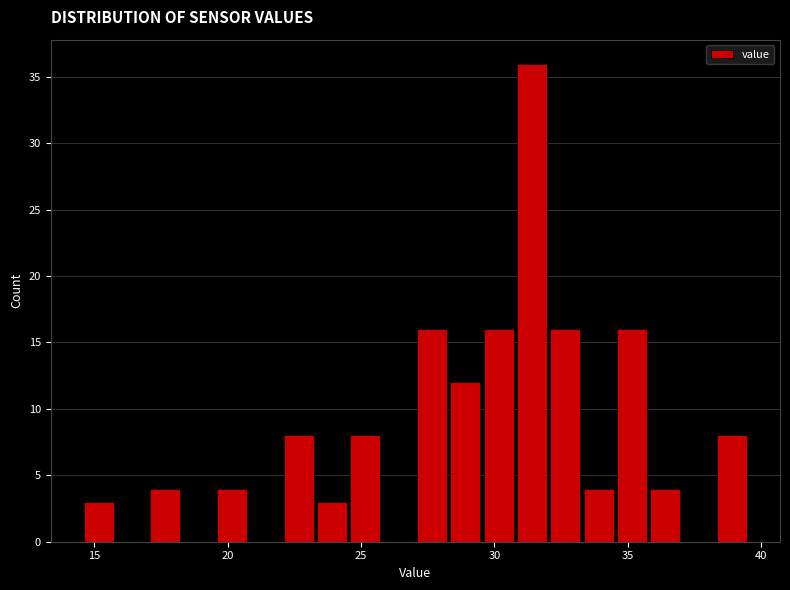

Read against the x-axis, roughly where is the centre of the tallest bar?

31.5